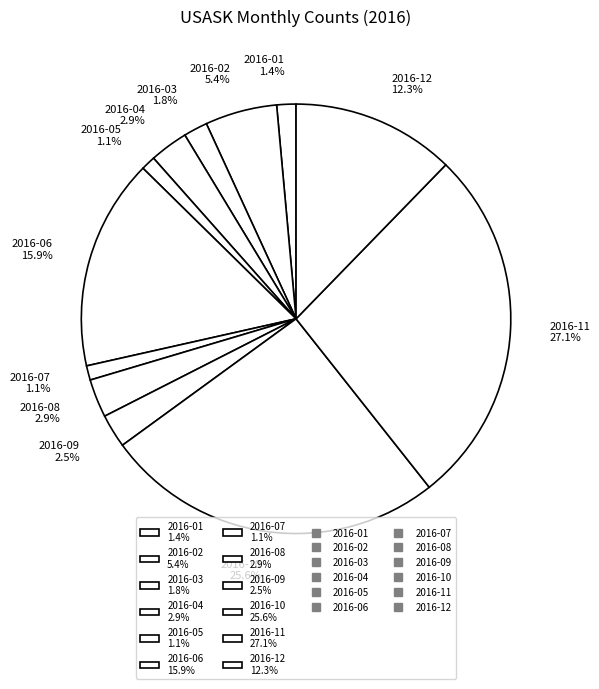

How many slices are in this pie chart?

12